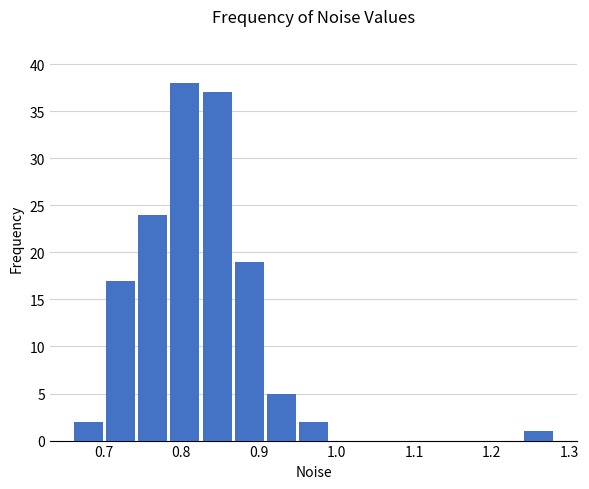

Reading left to right, list every bar in this chart as the range it spans on the x-axis followed by its height. Neither the bar edges nor the heights are printed on the chart, so give them approximately, as read against the axes.

0.66 to 0.70: 2
0.70 to 0.74: 17
0.74 to 0.78: 24
0.78 to 0.83: 38
0.83 to 0.87: 37
0.87 to 0.91: 19
0.91 to 0.95: 5
0.95 to 0.99: 2
0.99 to 1.03: 0
1.03 to 1.07: 0
1.07 to 1.12: 0
1.12 to 1.16: 0
1.16 to 1.20: 0
1.20 to 1.24: 0
1.24 to 1.28: 1